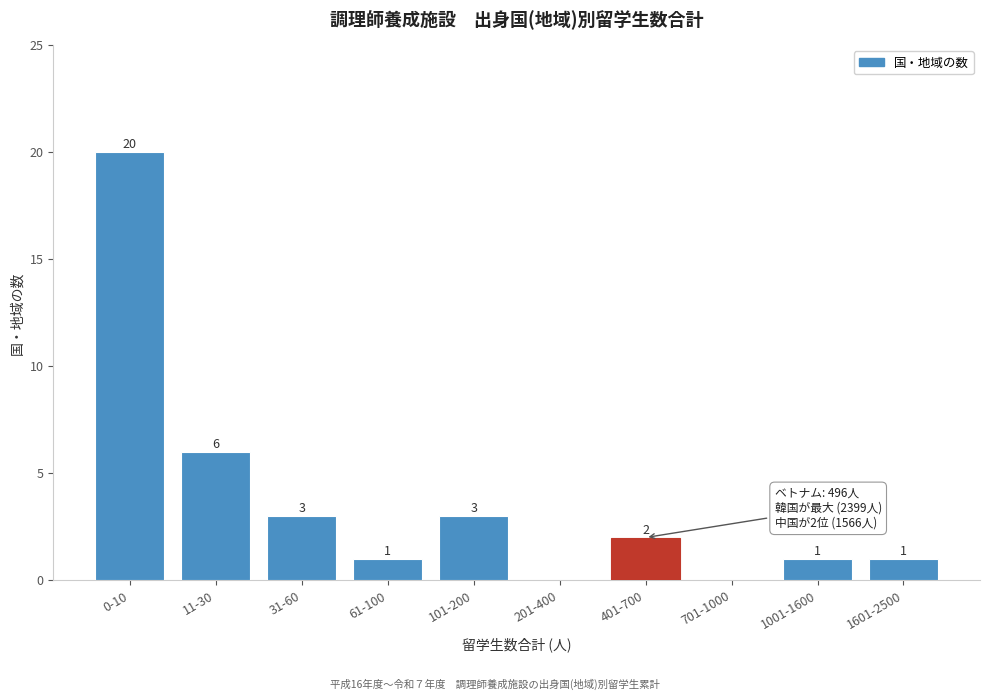

Reading right to left, list all the values displayed in this chart.

1601-2500=1	1001-1600=1	701-1000=0	401-700=2	201-400=0	101-200=3	61-100=1	31-60=3	11-30=6	0-10=20